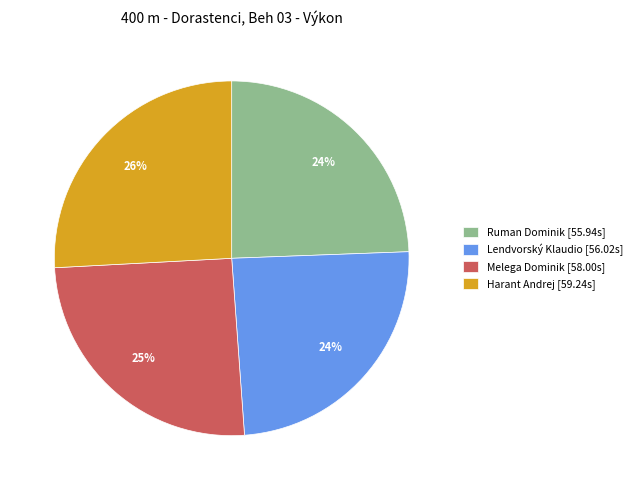

What is the ratio of the value at Harant Andrej to the value at Melega Dominik?

1.0